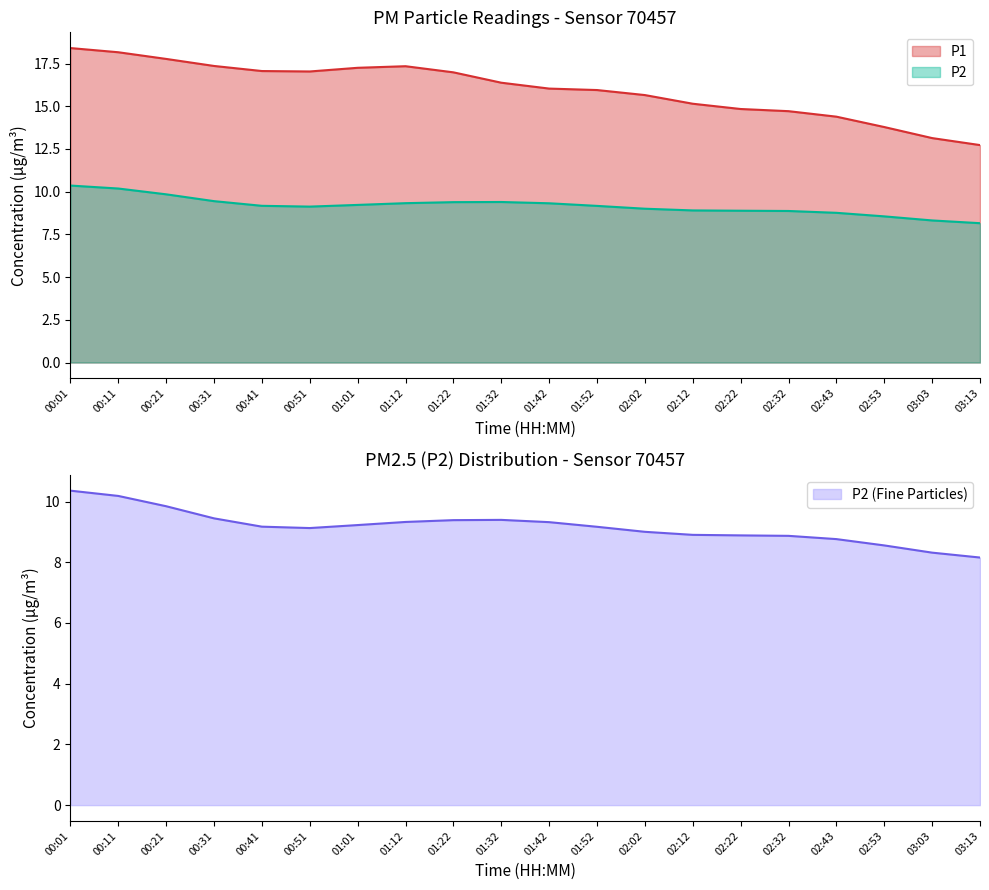

What is the label of the 1st point from the right?

03:13